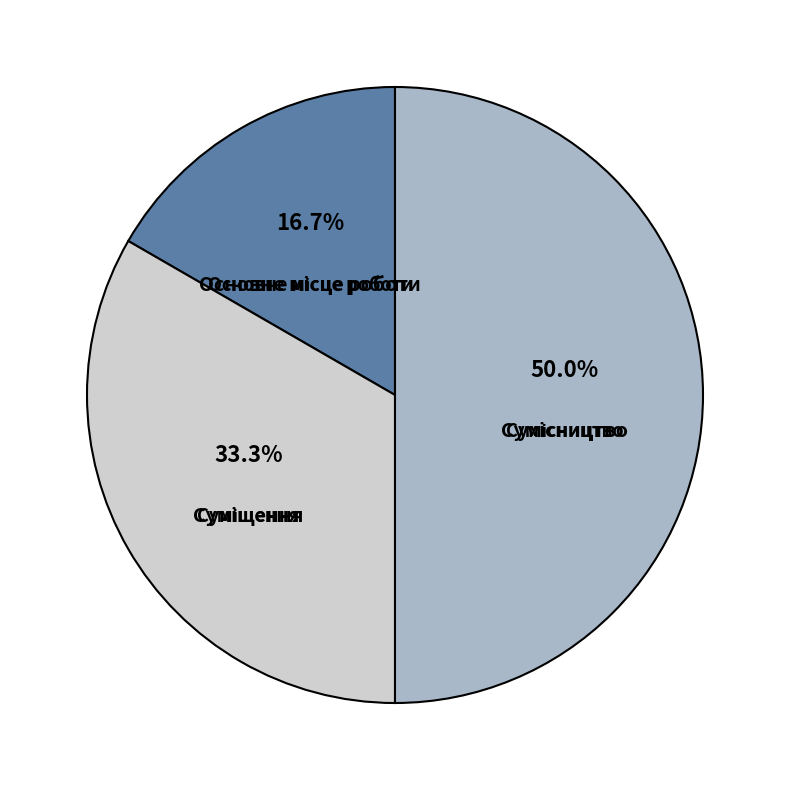

How many slices are in this pie chart?

3